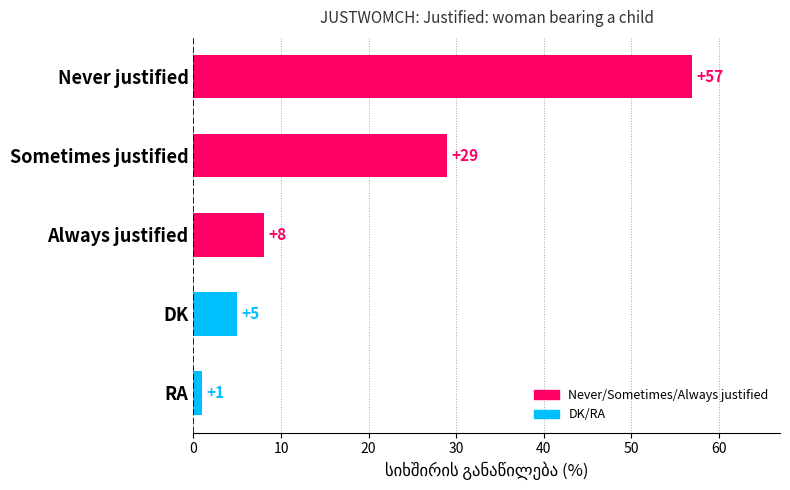

What is the greatest value displayed?

57